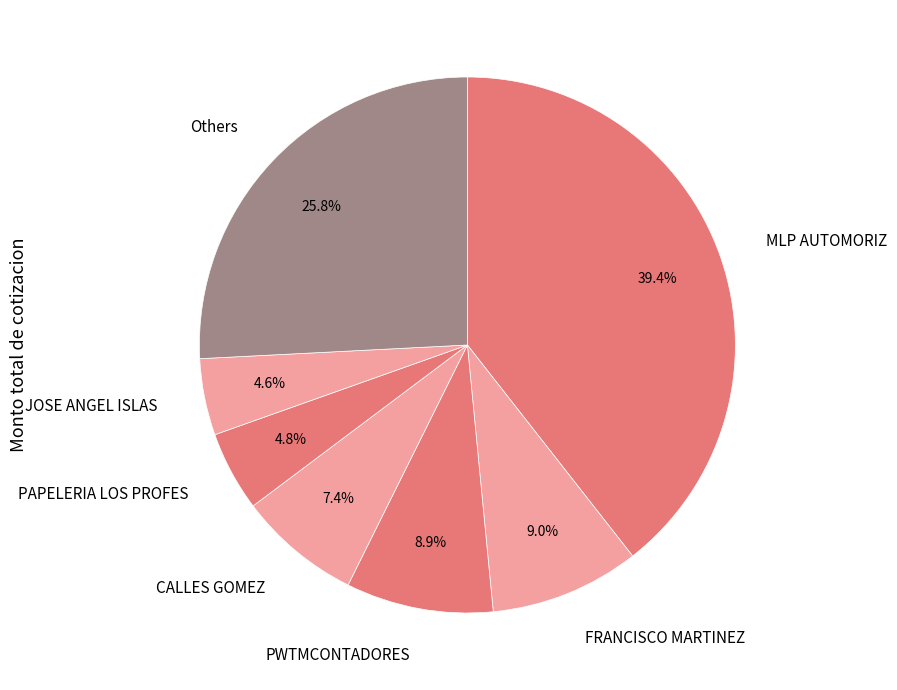

How much of the chart is everything except FRANCISCO MARTINEZ?

91.0%